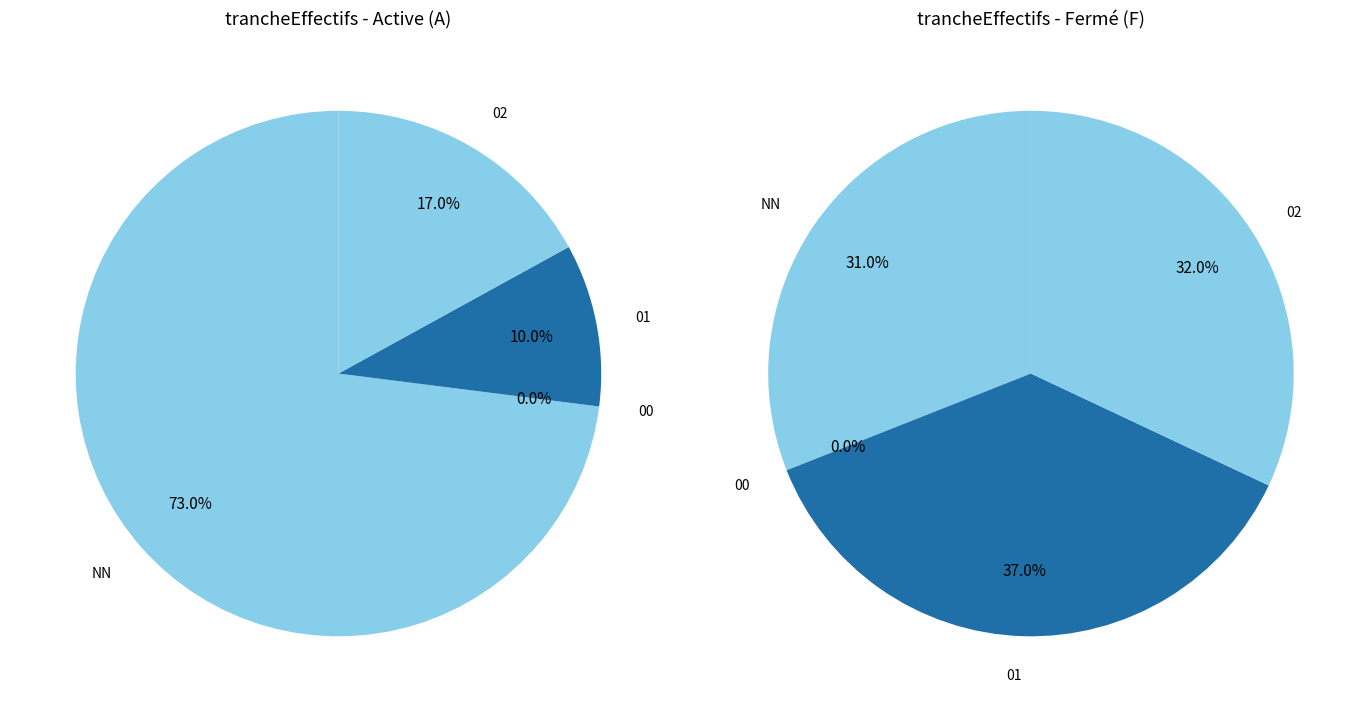

Which category has the smallest portion of the pie?

00